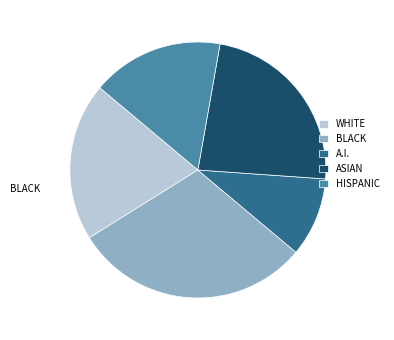

Between WHITE and BLACK, which is larger?

BLACK